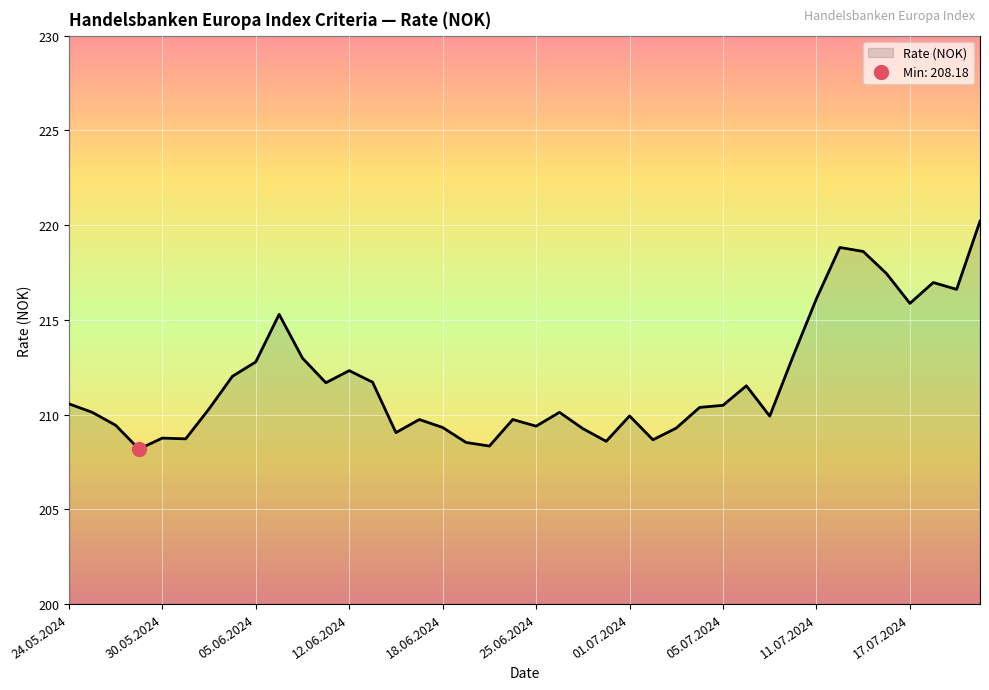

What is the greatest value displayed?

220.2